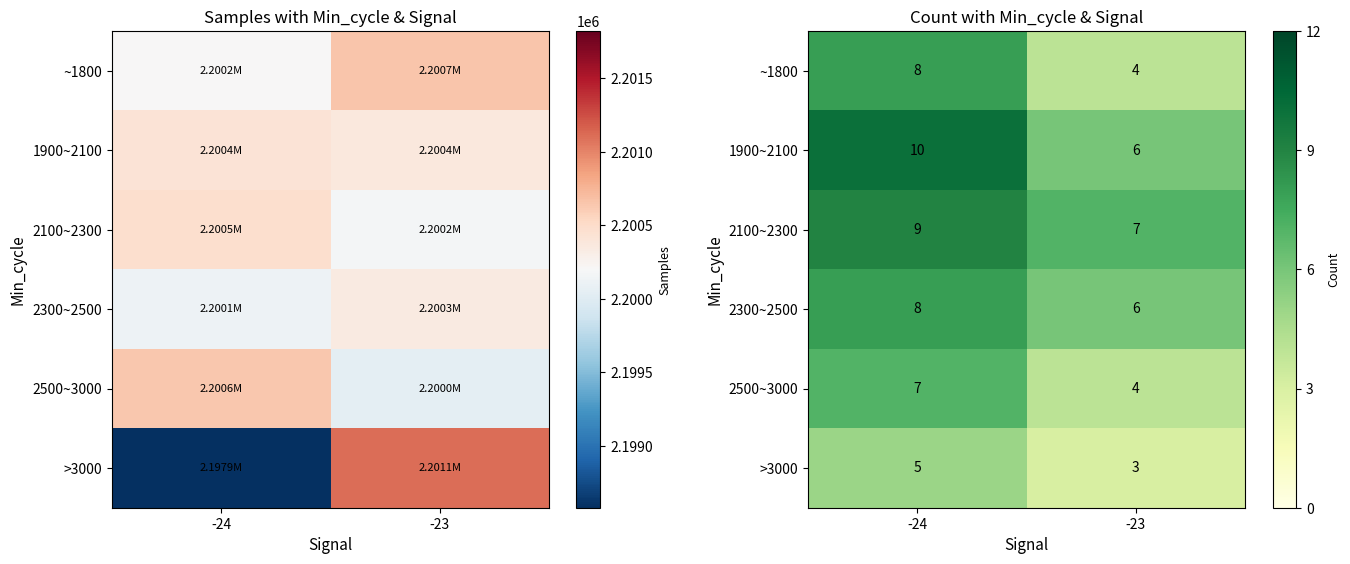

At which category does the chart reach its peak across all series?

-24